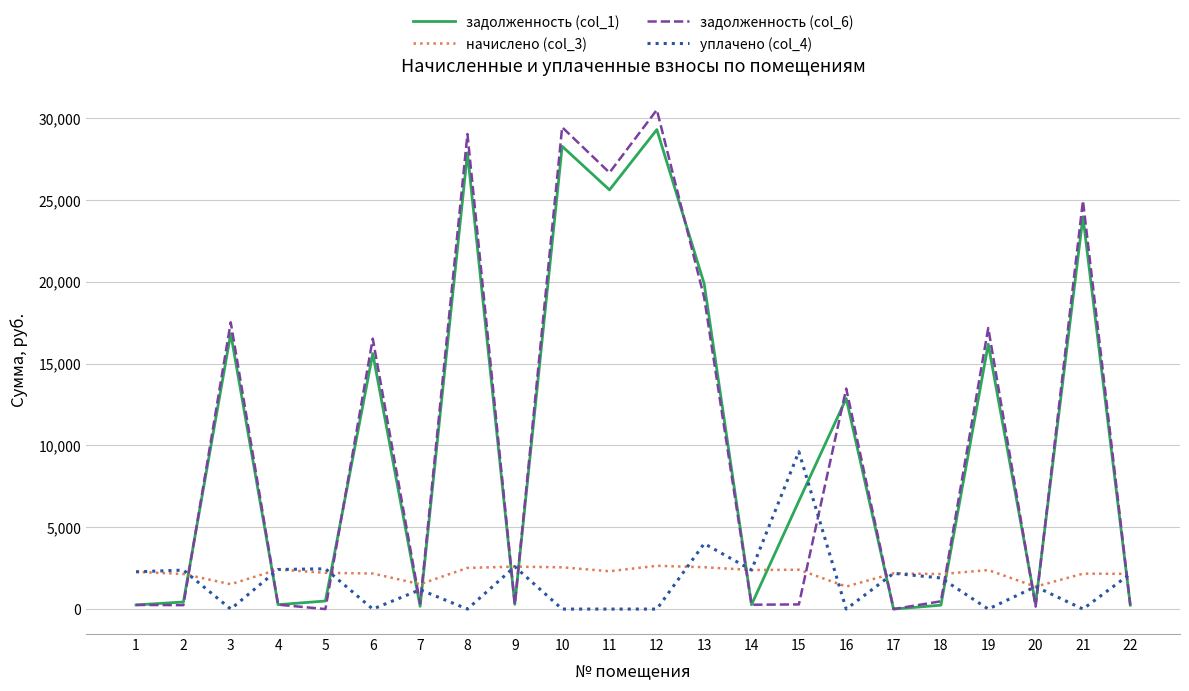

Which label corresponds to the largest value in the chart?

12